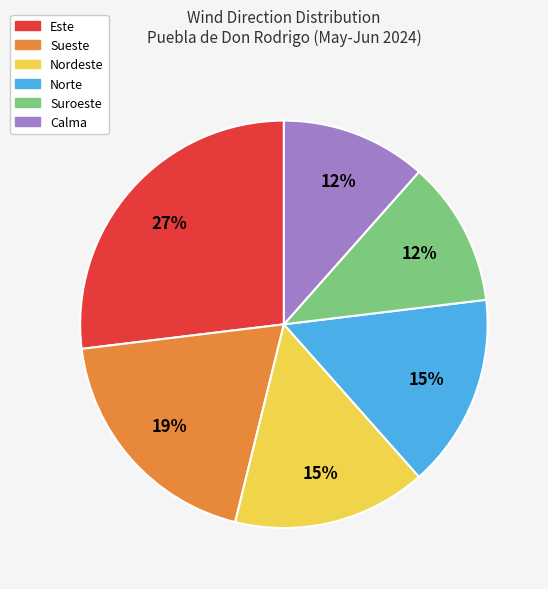

Which category has the biggest portion of the pie?

Este